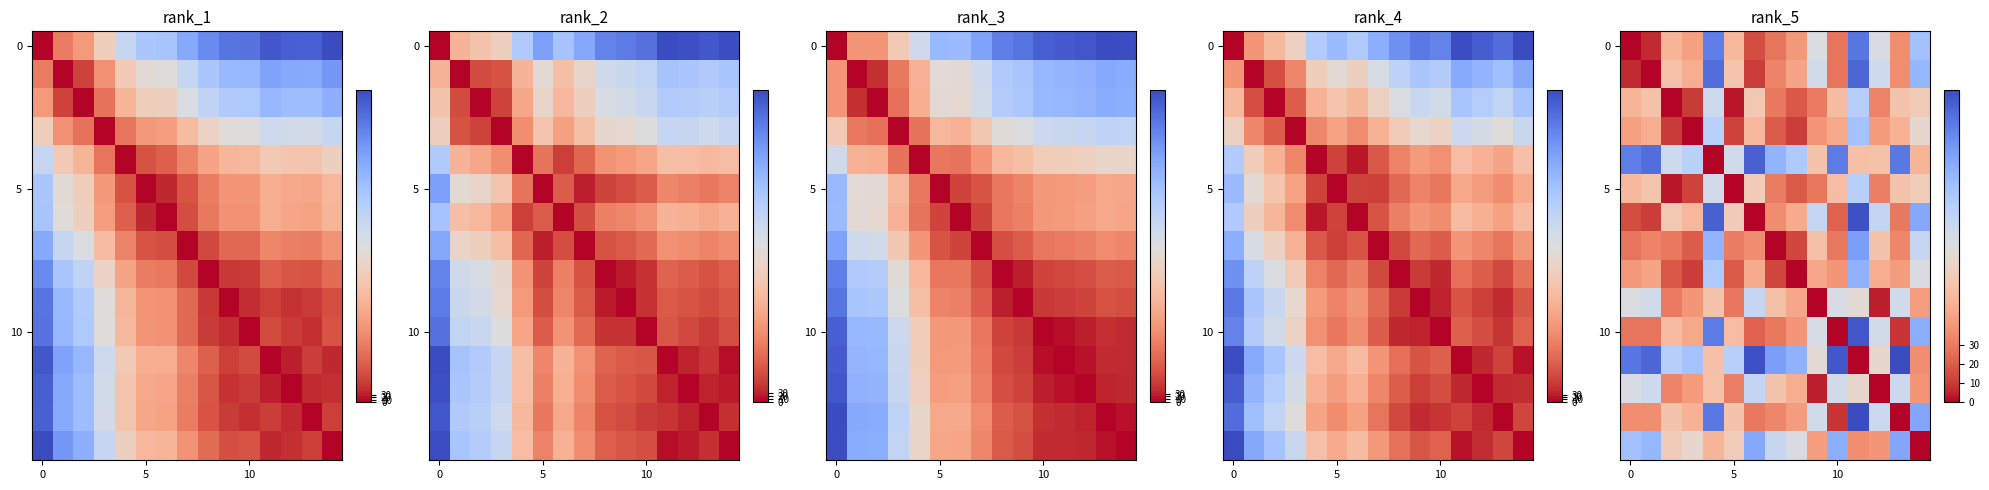

At which category is the sum across all series the highest?

11